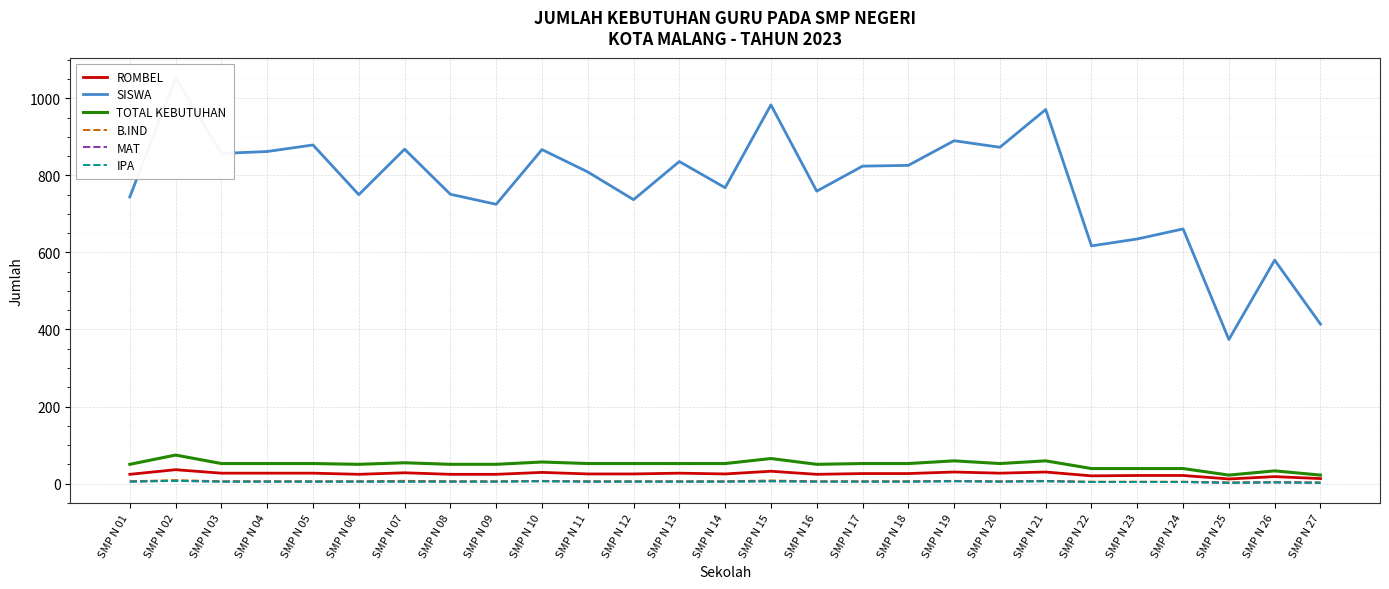

How many series are shown in this chart?

6